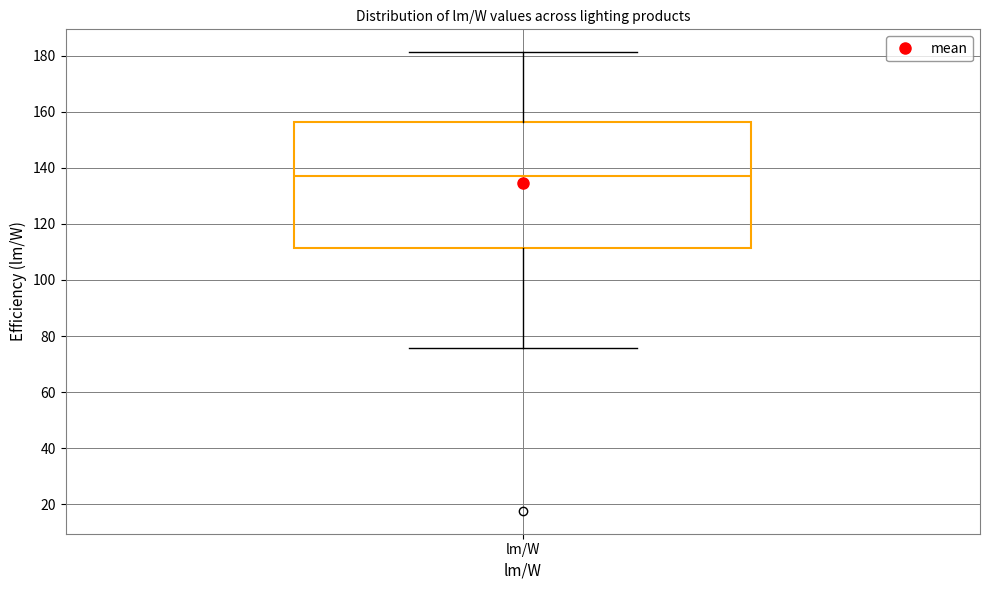

Transcribe this box plot: give where the median line is, the range the box spans, and where the two whiskers end, as read against the y-axis. The values are not printed on the chart, so give them approximately, as read against the axis.

median 138, box 112 to 156, whiskers 76 to 182